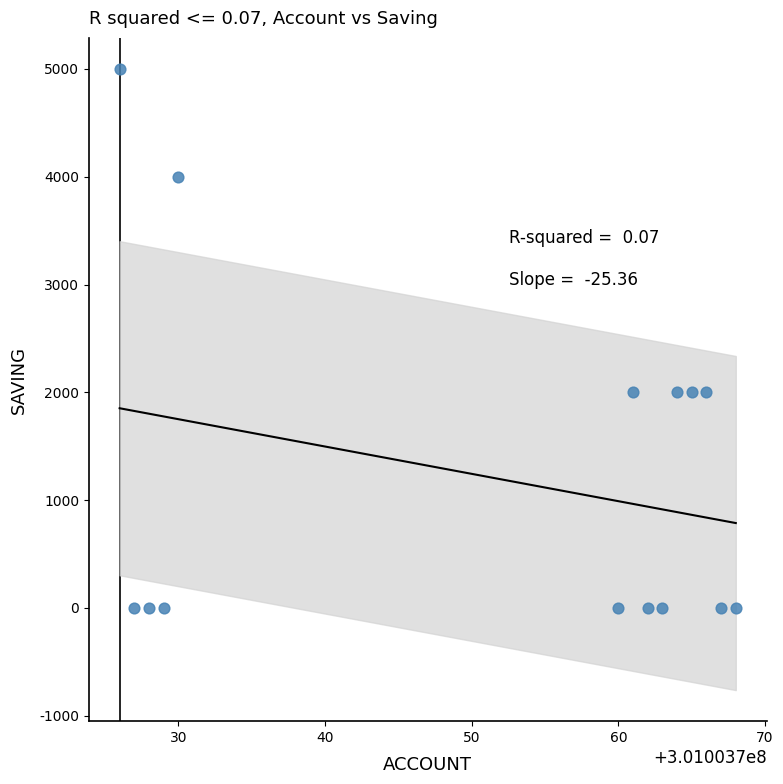

What is the range of Y values (max minus min)?

5000